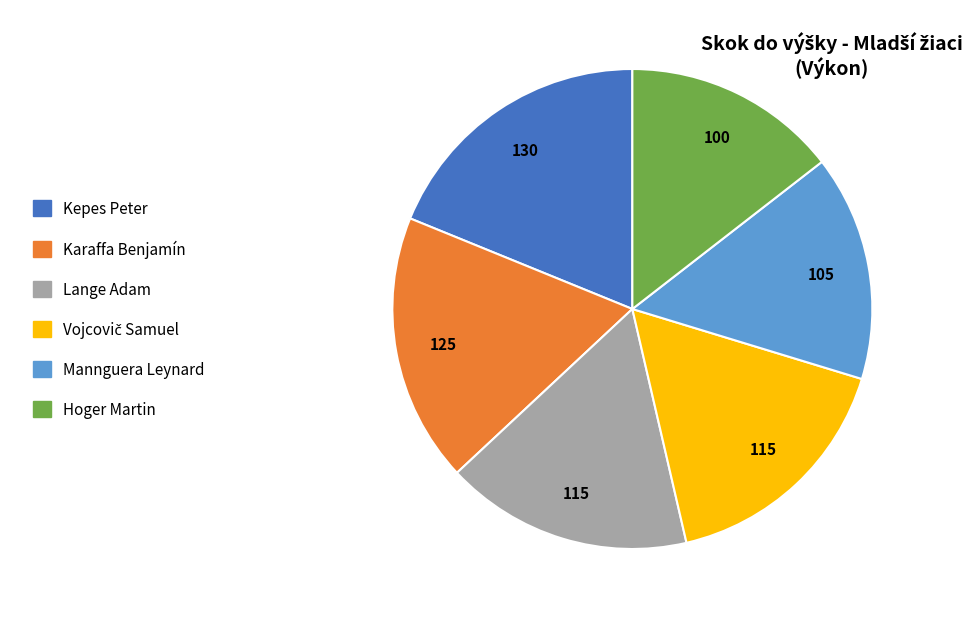

Is there any slice that represents more than half of the pie?

No